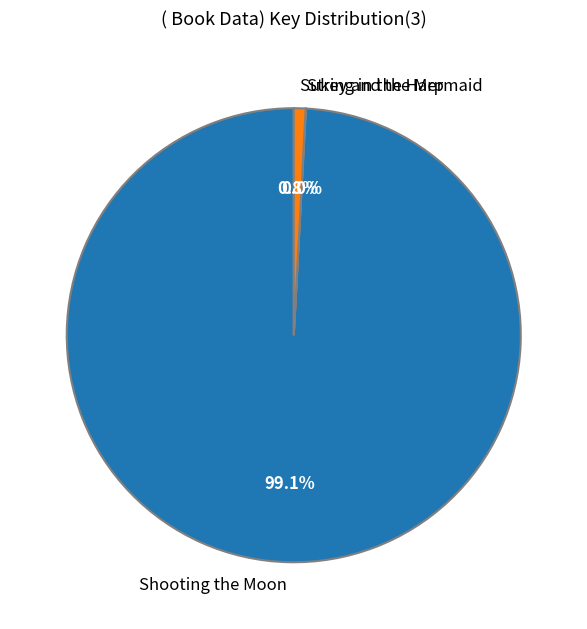

Which slice is the largest?

Shooting the Moon